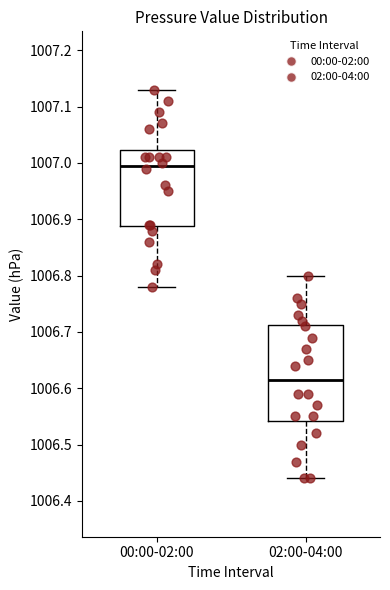

Reading left to right, read every box against the y-axis: the position of its median line, the range the box covers, and the ends of its whiskers. The values are not printed on the chart, so give them approximately, as read against the axis.

00:00-02:00: median 1007.00, box 1006.89 to 1007.02, whiskers 1006.78 to 1007.13
02:00-04:00: median 1006.62, box 1006.54 to 1006.71, whiskers 1006.44 to 1006.80